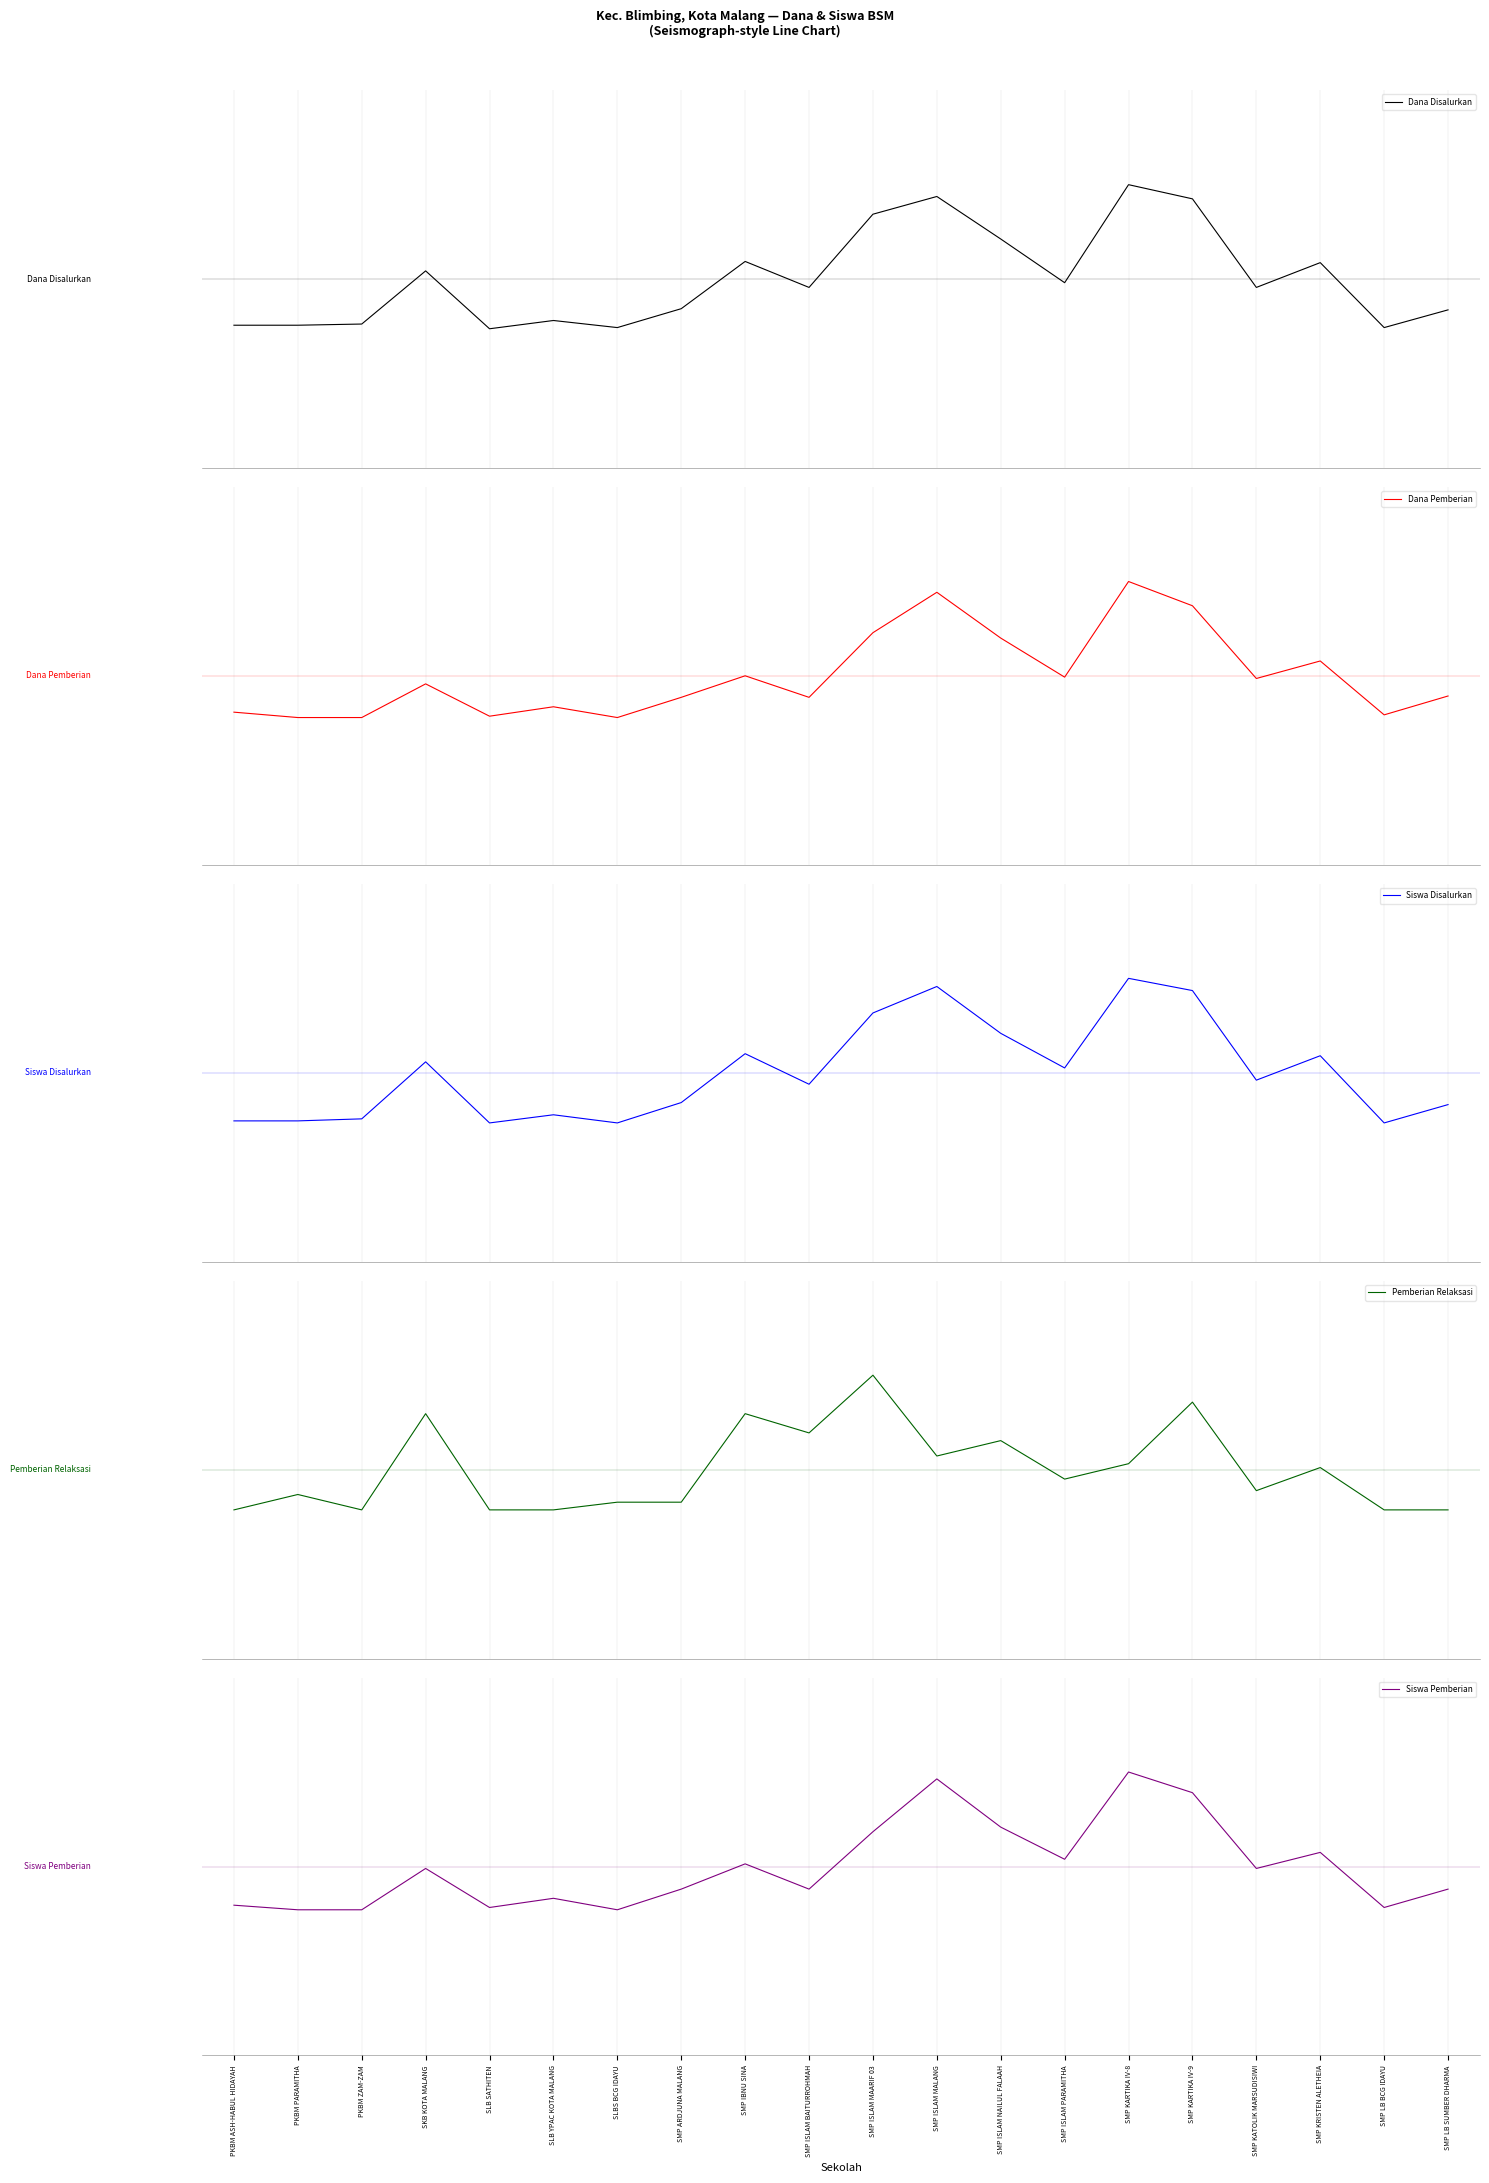

The value of Siswa Pemberian at SMP LB BCG IDAYU is -0.4. True or false?

True